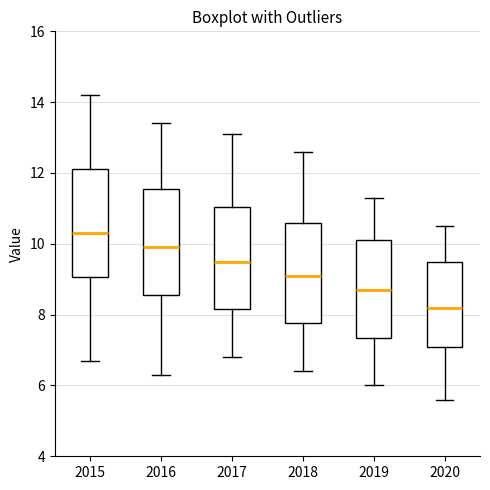

Which box's median line is the highest?

2015